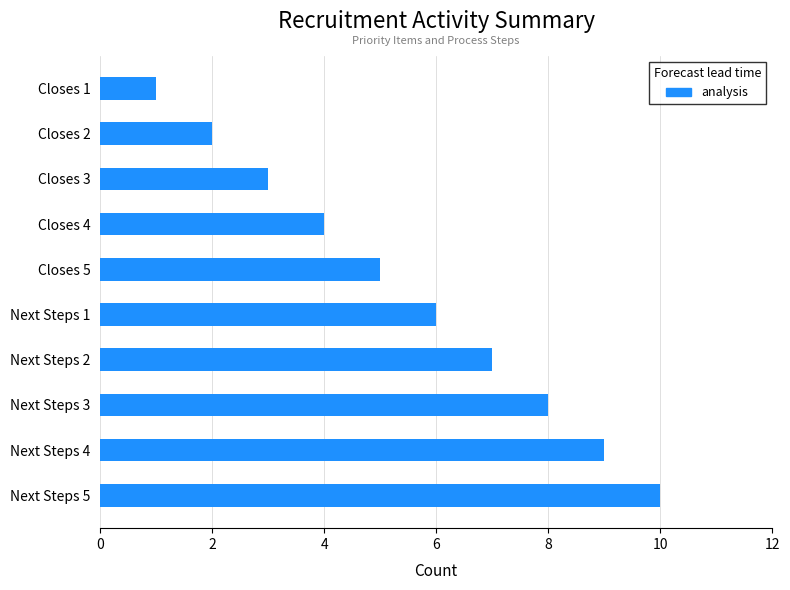

Rank the categories by value from lowest to highest.

Closes 1, Closes 2, Closes 3, Closes 4, Closes 5, Next Steps 1, Next Steps 2, Next Steps 3, Next Steps 4, Next Steps 5